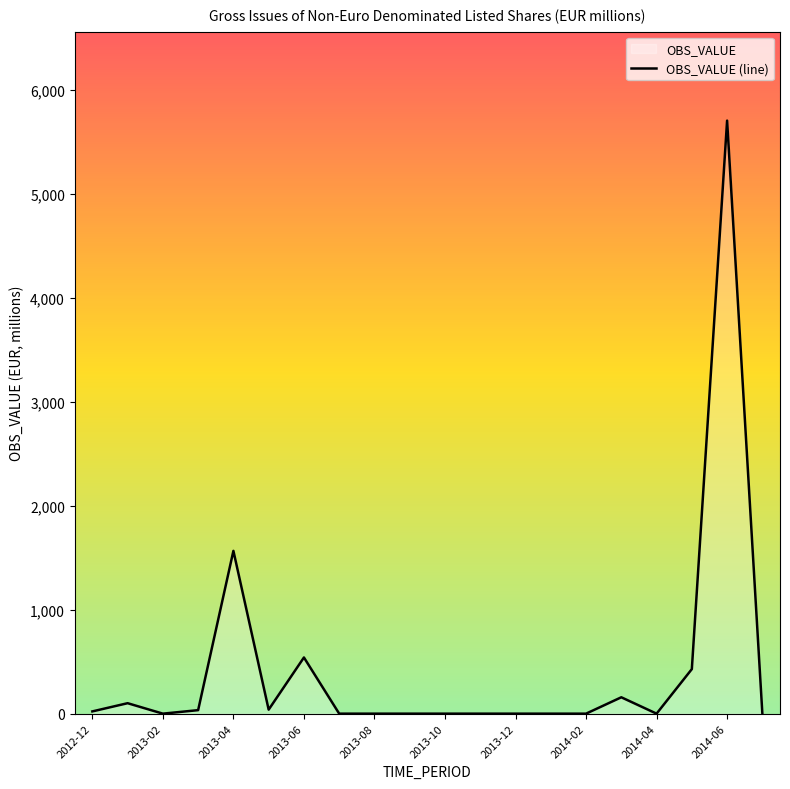

How many lines are shown in the chart?

1